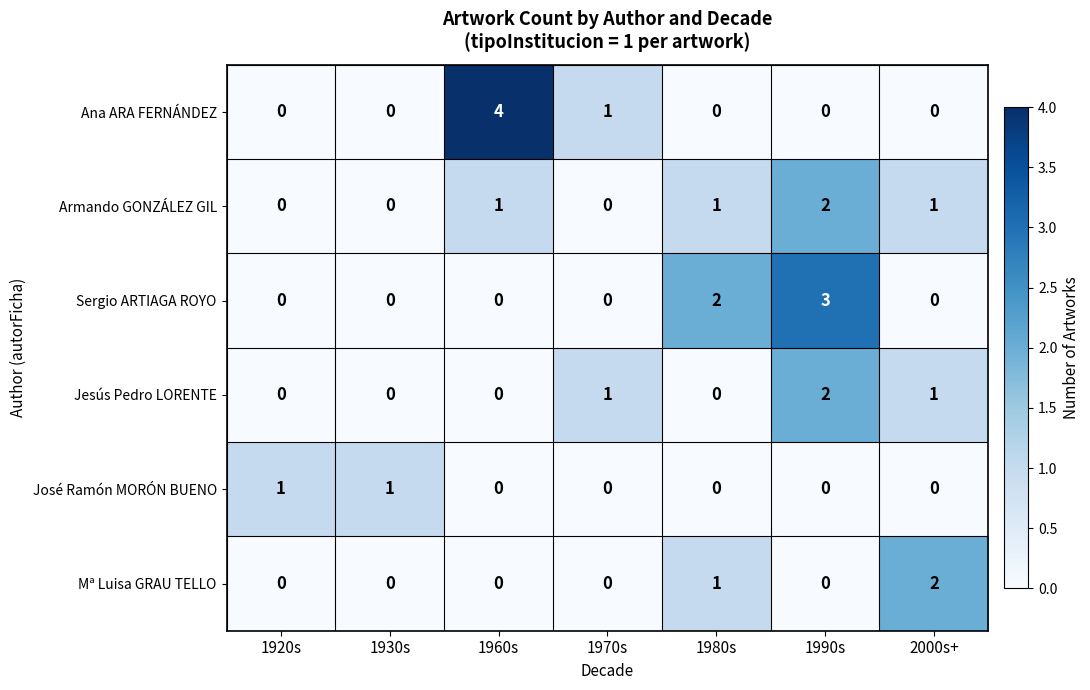

At how many categories does at least one series exceed 0?

7